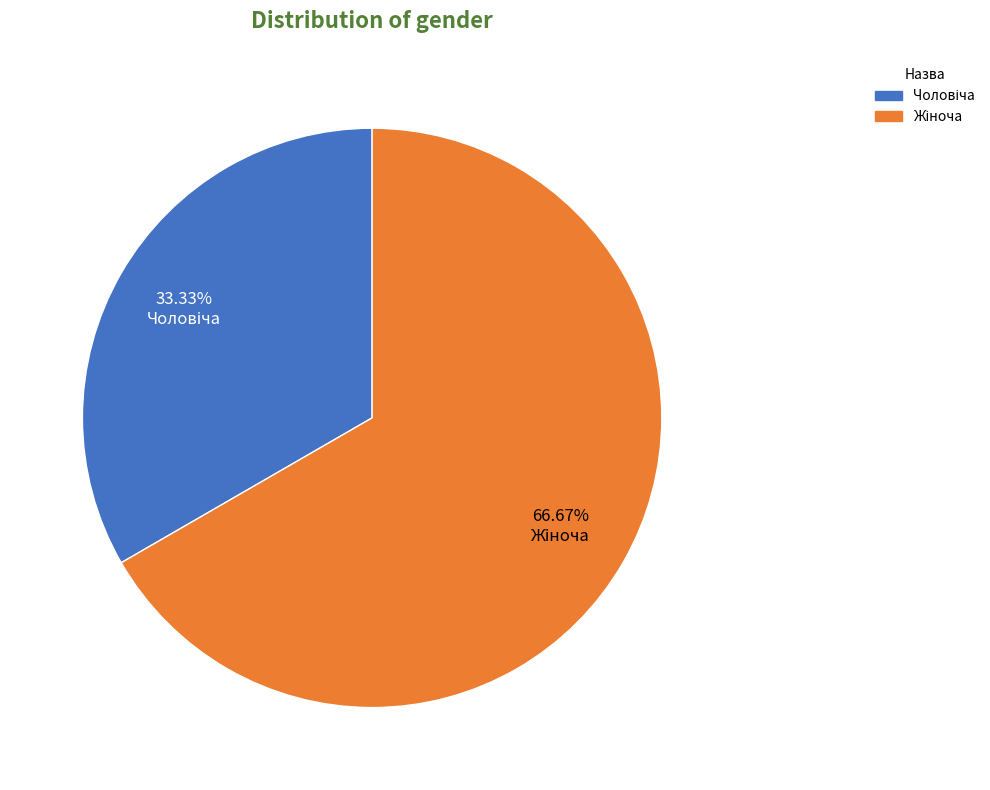

Is there a majority slice in this chart?

Yes